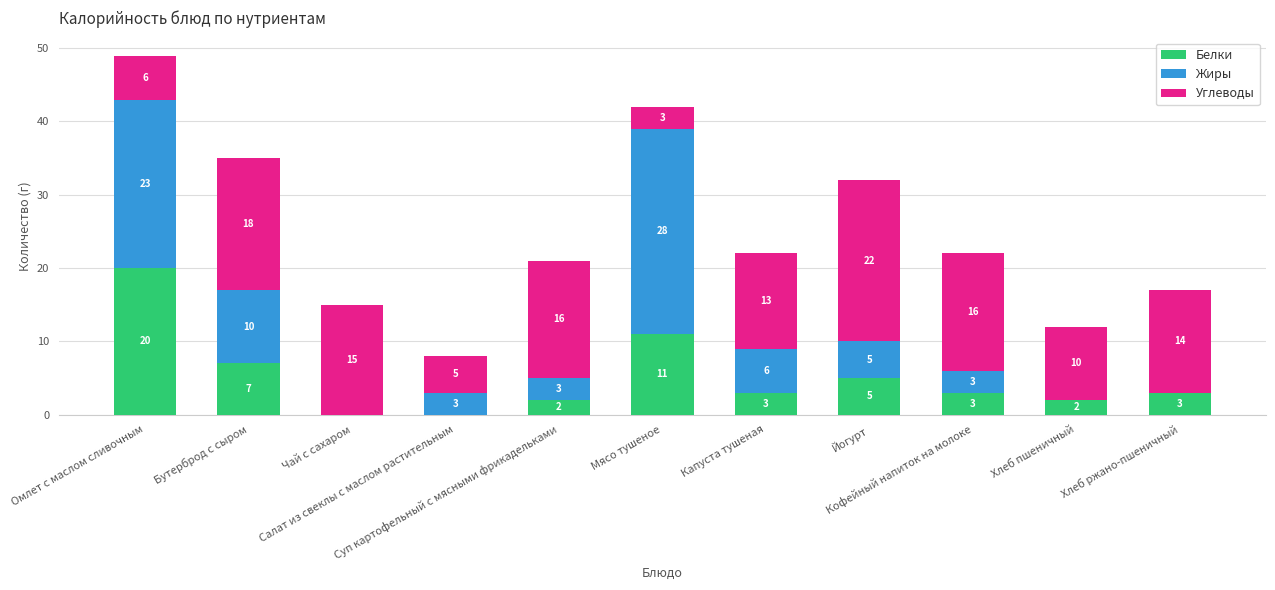

What is the maximum value for Белки?

20